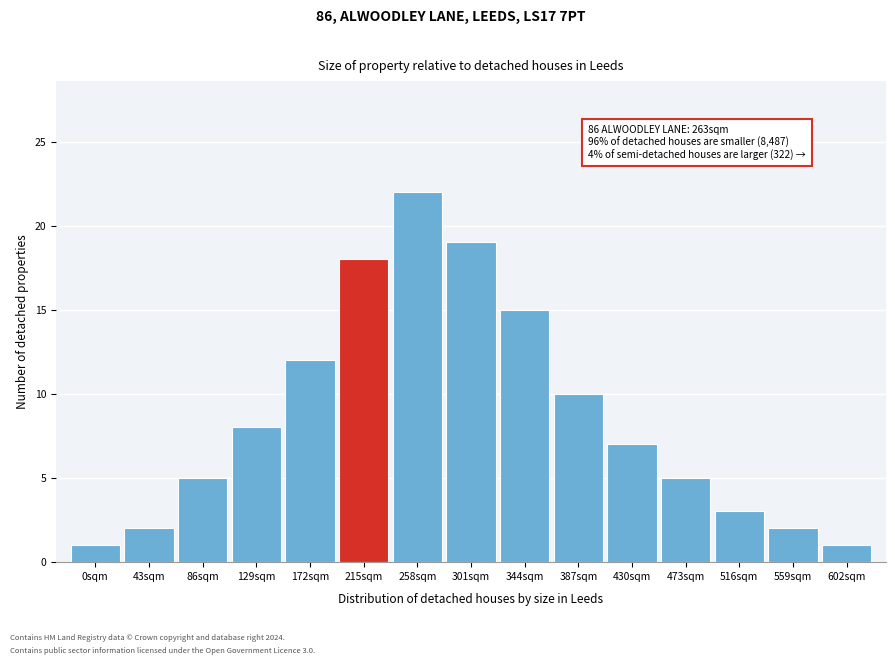

Reading right to left, transcribe all the data shown in this chart.

602sqm=1	559sqm=2	516sqm=3	473sqm=5	430sqm=7	387sqm=10	344sqm=15	301sqm=19	258sqm=22	215sqm=18	172sqm=12	129sqm=8	86sqm=5	43sqm=2	0sqm=1